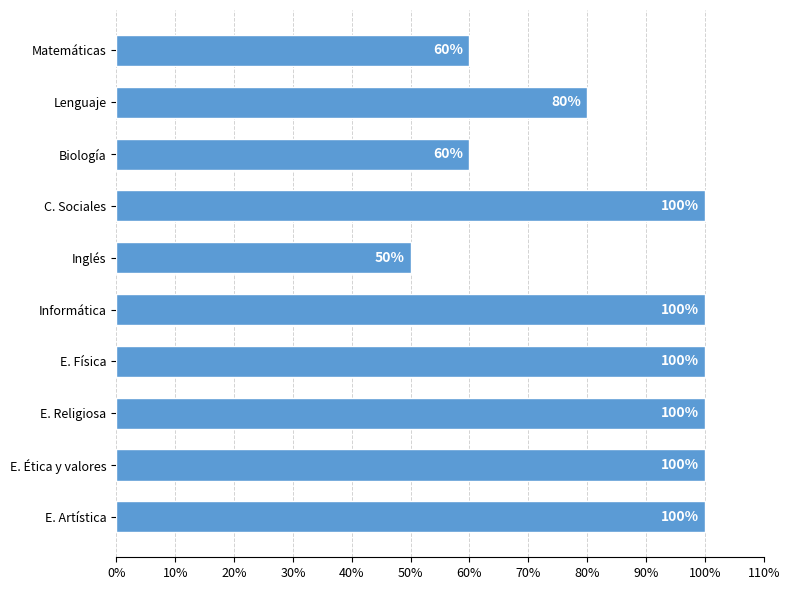

At which category does the chart reach its minimum across all series?

Inglés